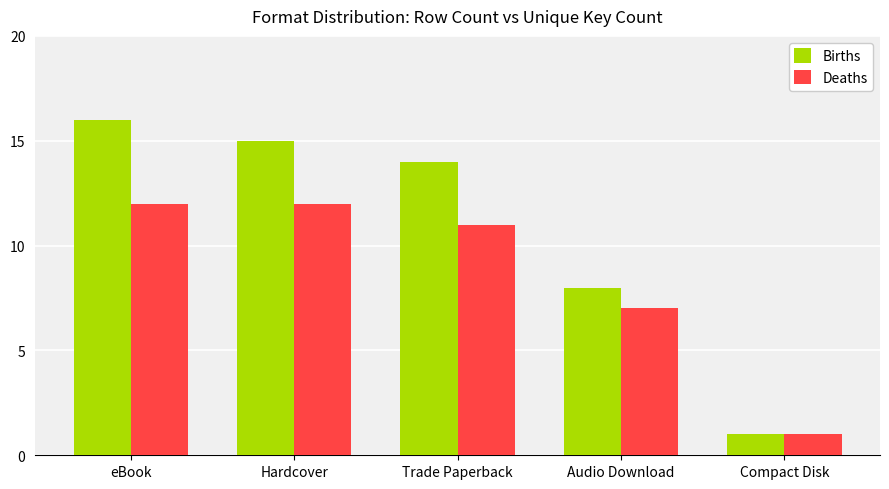

Reading left to right, list all the values displayed in this chart.

Births: eBook=16	Hardcover=15	Trade Paperback=14	Audio Download=8	Compact Disk=1
Deaths: eBook=12	Hardcover=12	Trade Paperback=11	Audio Download=7	Compact Disk=1